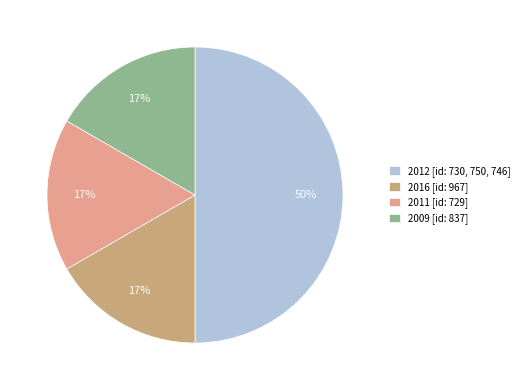

To the nearest percent, what is the average slice percentage?

25%